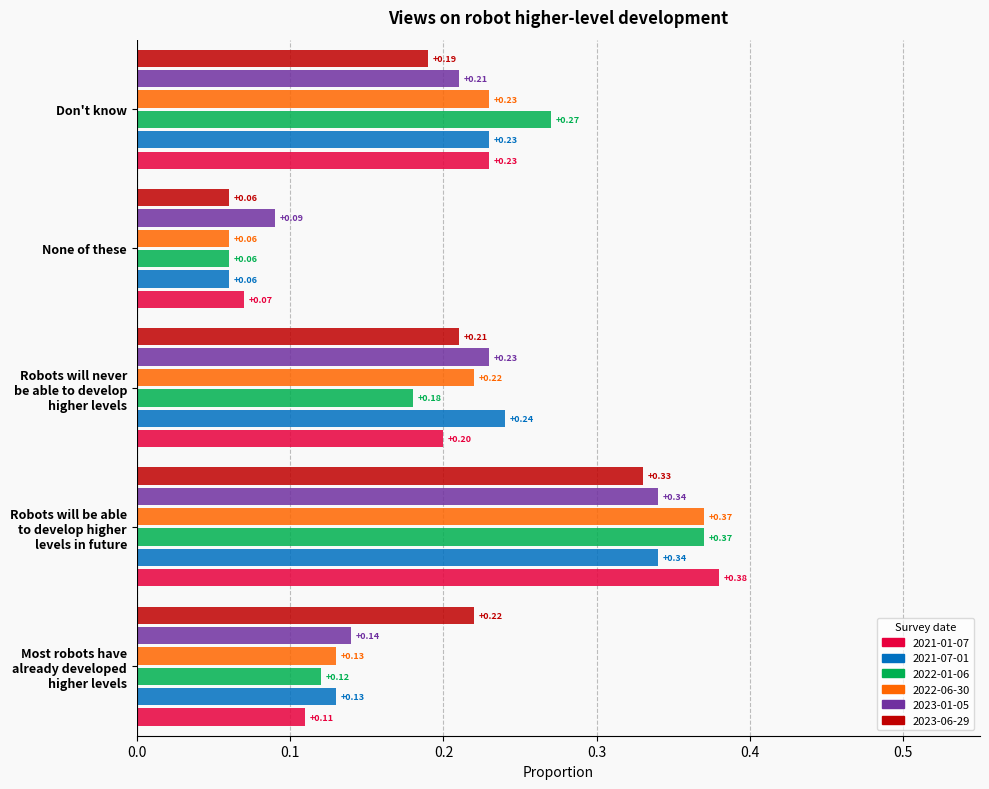

Where is 2022-01-06 nearest to the value 0?

None of these